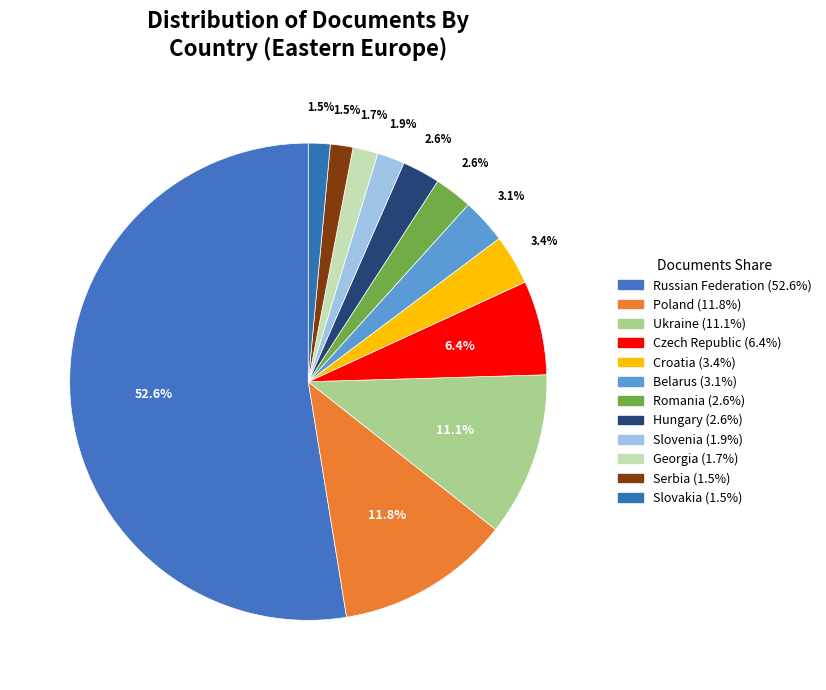

How many slices are in this pie chart?

12